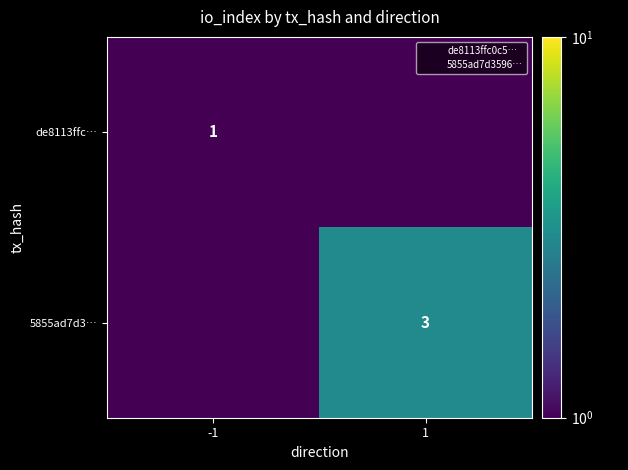

What is the maximum value shown in the chart?

3.0